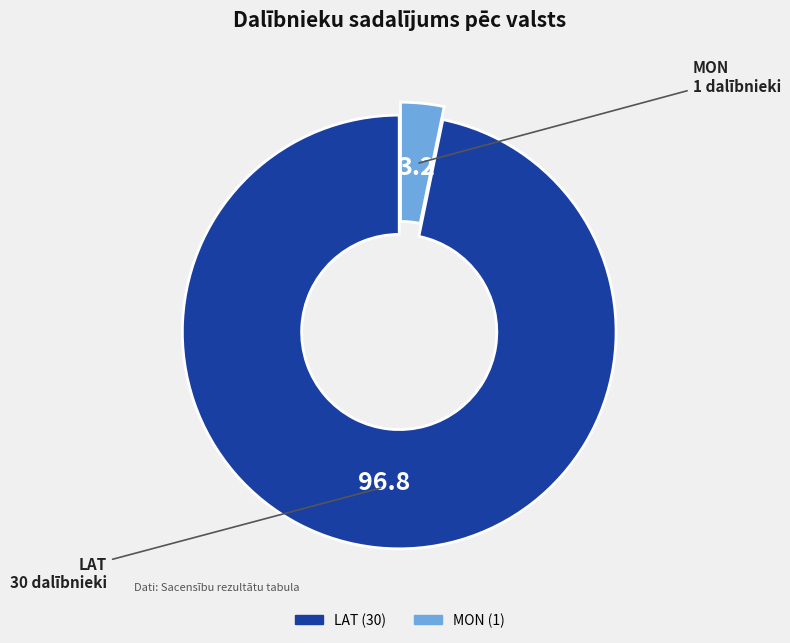

Do MON and LAT together represent more than half of the pie?

Yes